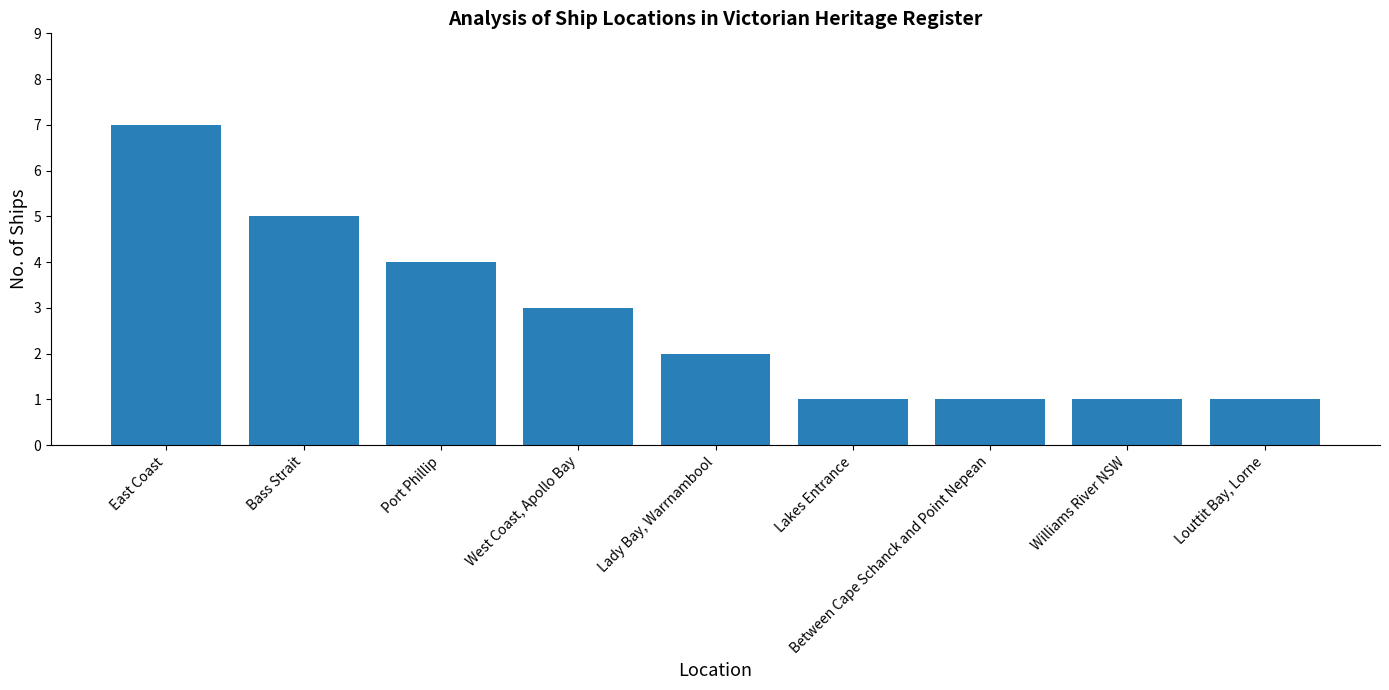

What is the maximum value shown in the chart?

7